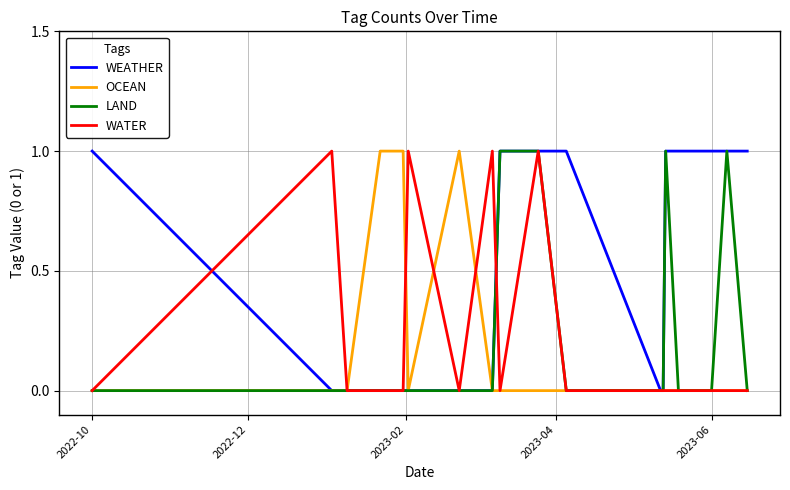

True or false: OCEAN has a value of 0 at 2022-10.

True